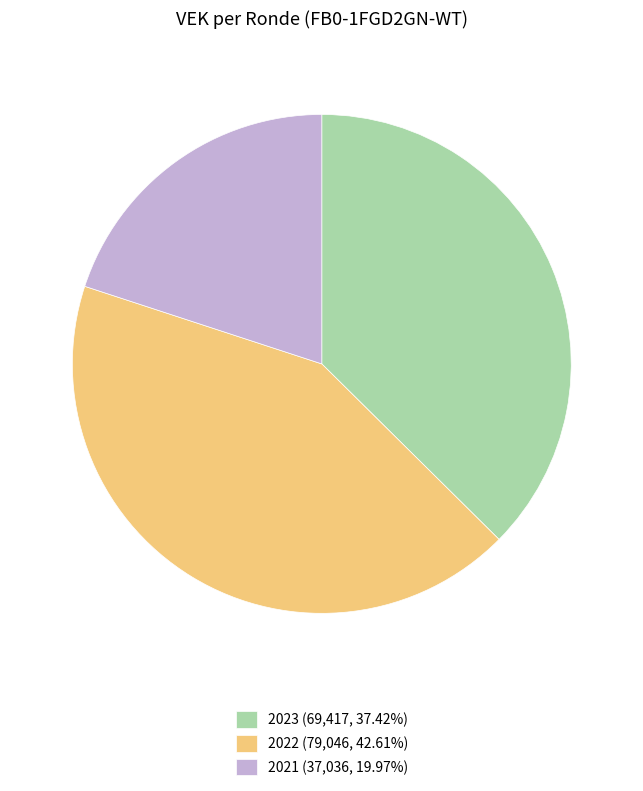

Does 2021 (37,036, 19.97%) account for over 50% of the chart?

No